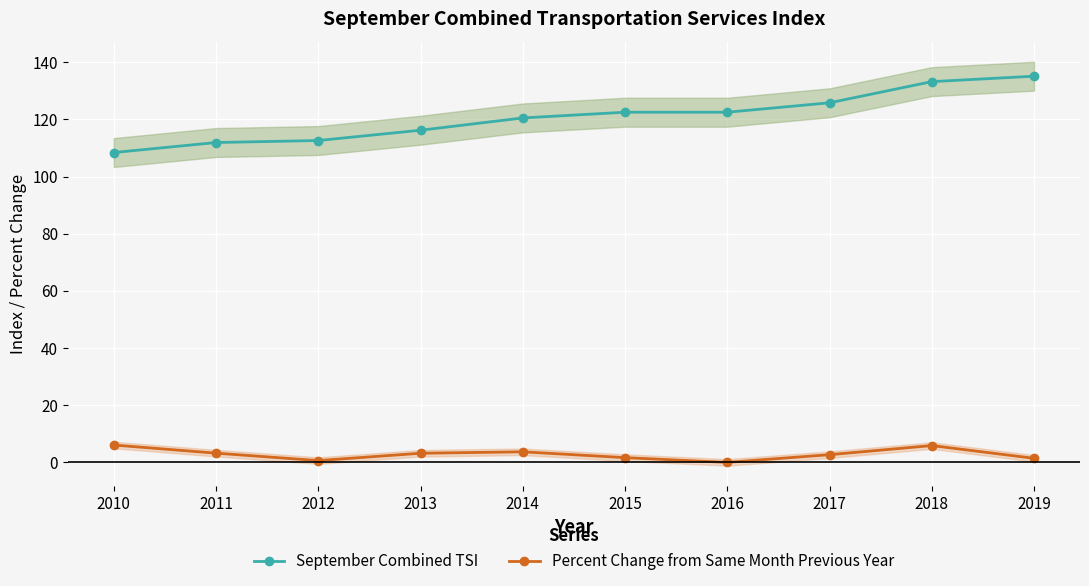

Read the September Combined TSI value at 2017.

125.8